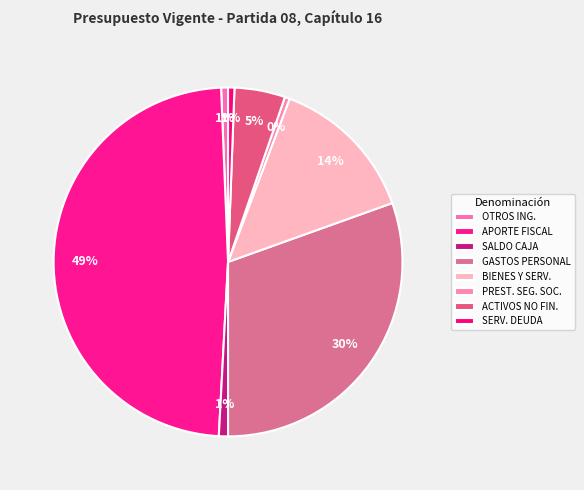

Count the number of slices in the pie.

8